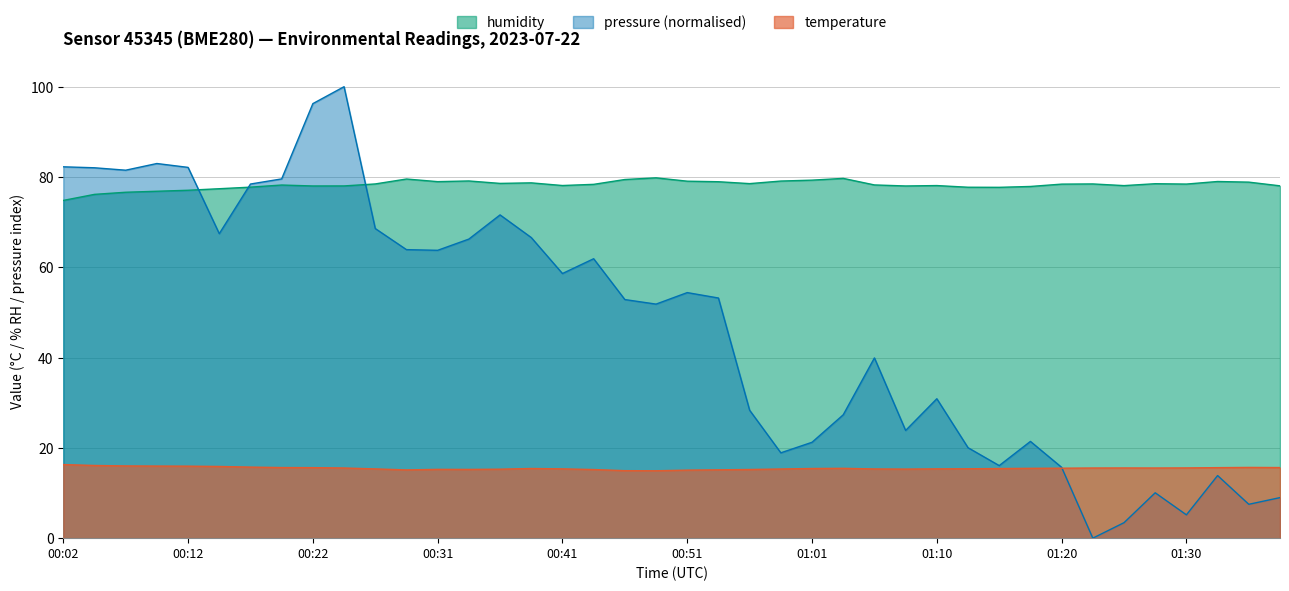

What is the average value of the temperature series?

15.5